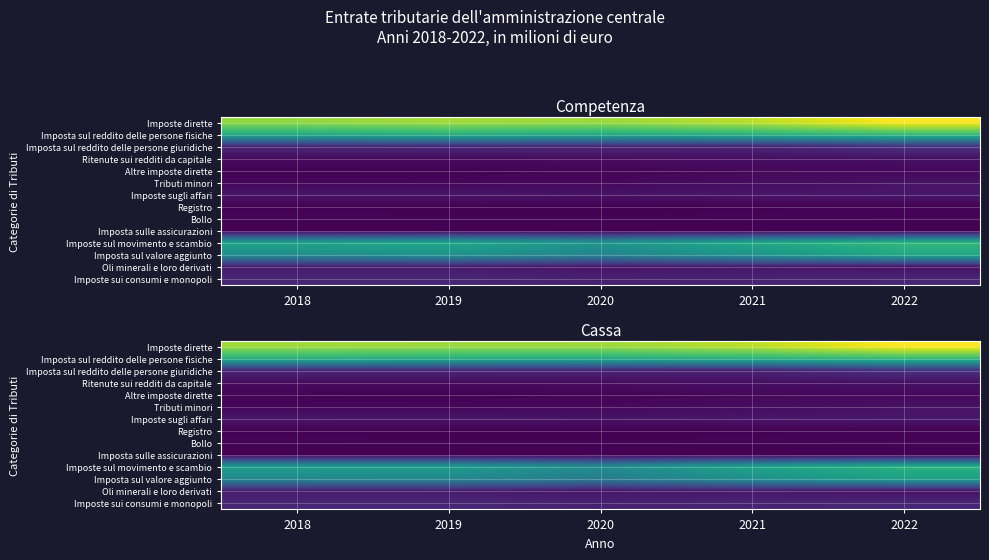

How many categories are shown in the chart?

5